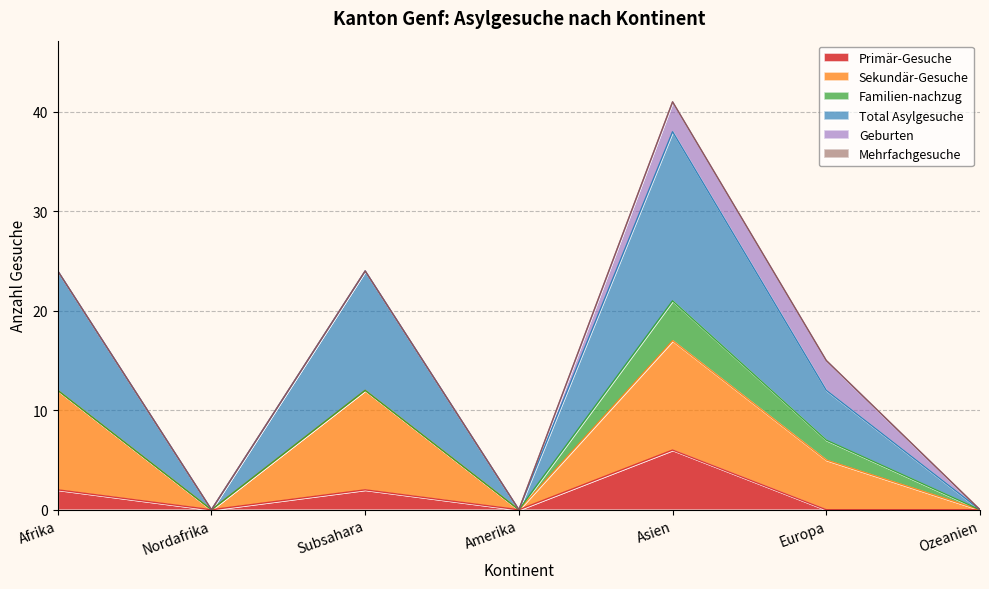

Which series has the largest total across all categories?

Total Asylgesuche